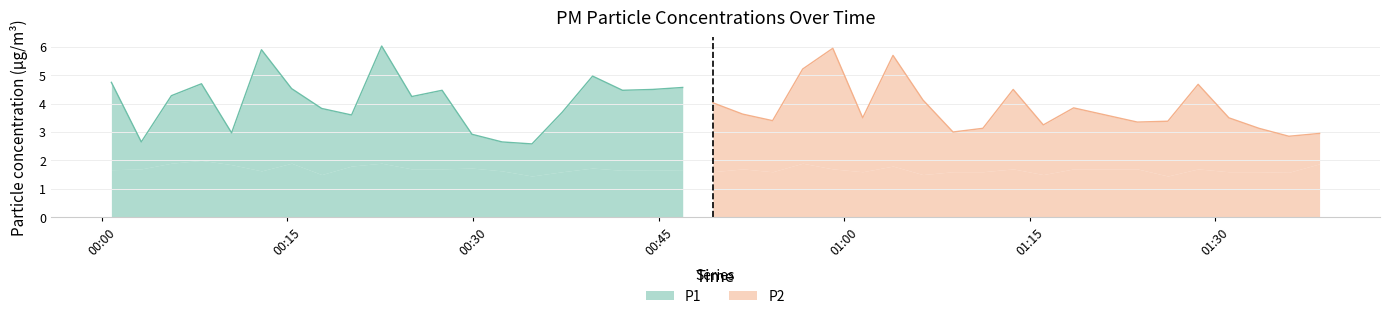

What is the sum of the P1 values at 32 and 9?

9.9